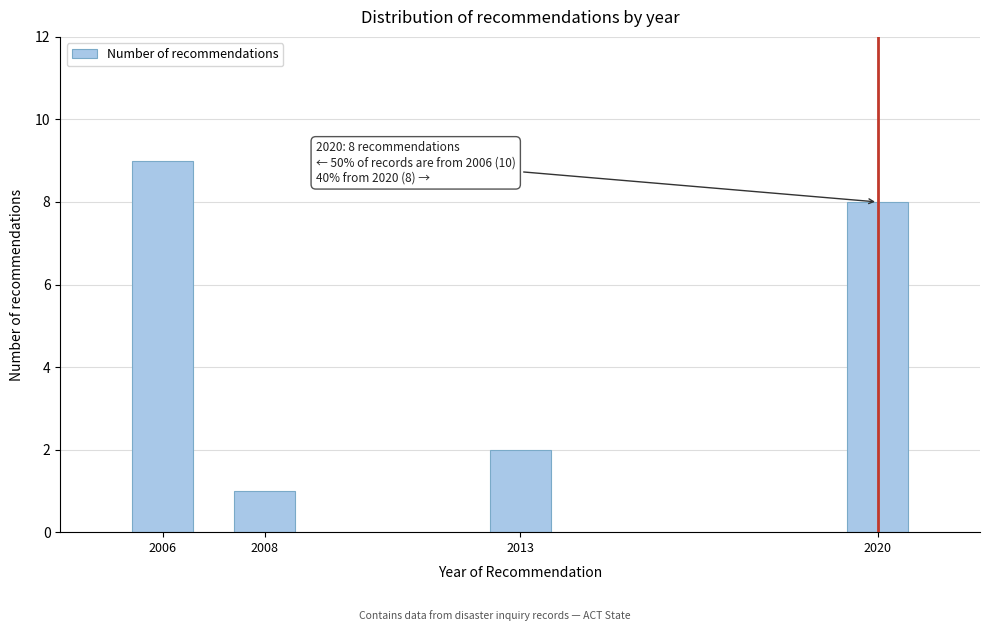

Reading left to right, transcribe all the data shown in this chart.

2006=9	2008=1	2013=2	2020=8